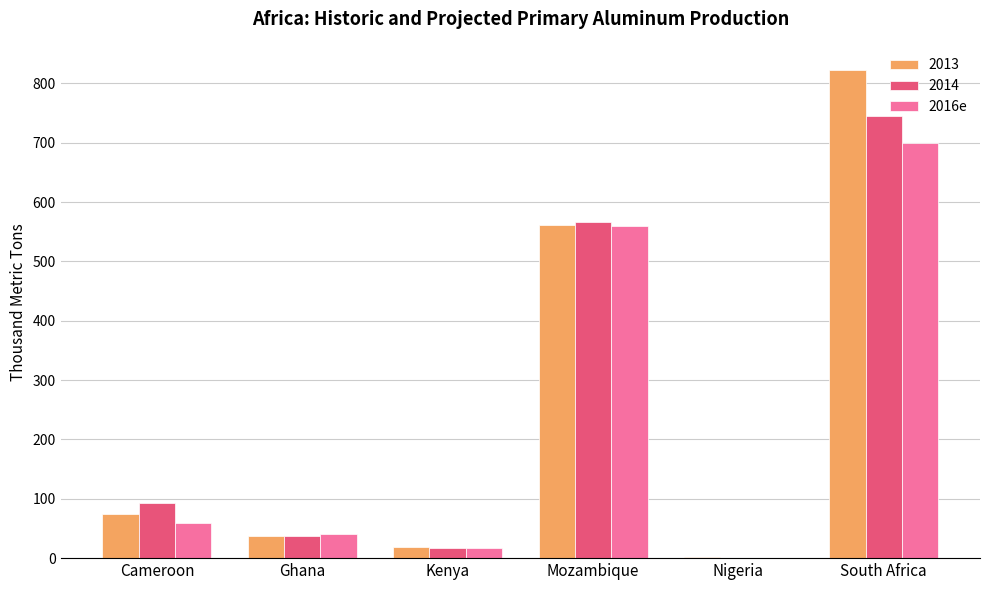

Is it true that 2014 equals 0 at Nigeria?

True